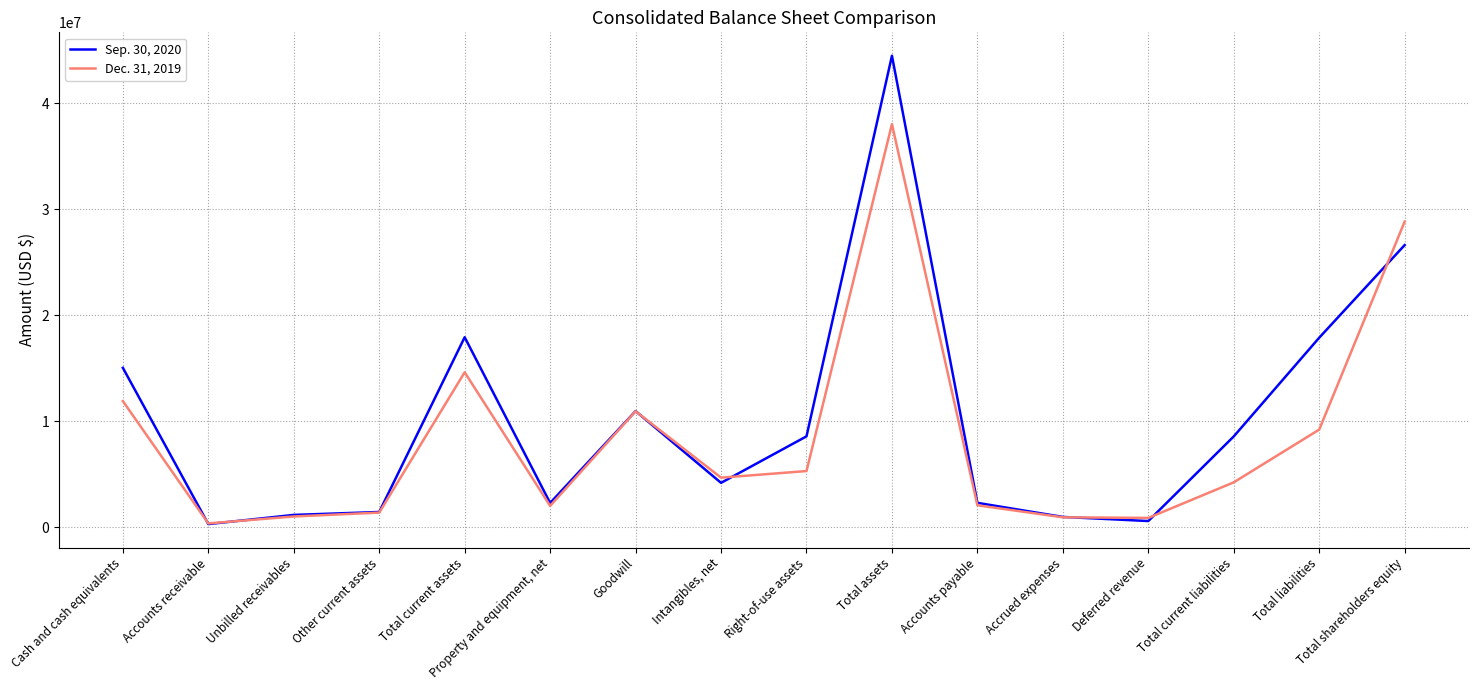

At which category does the chart reach its peak across all series?

Total assets